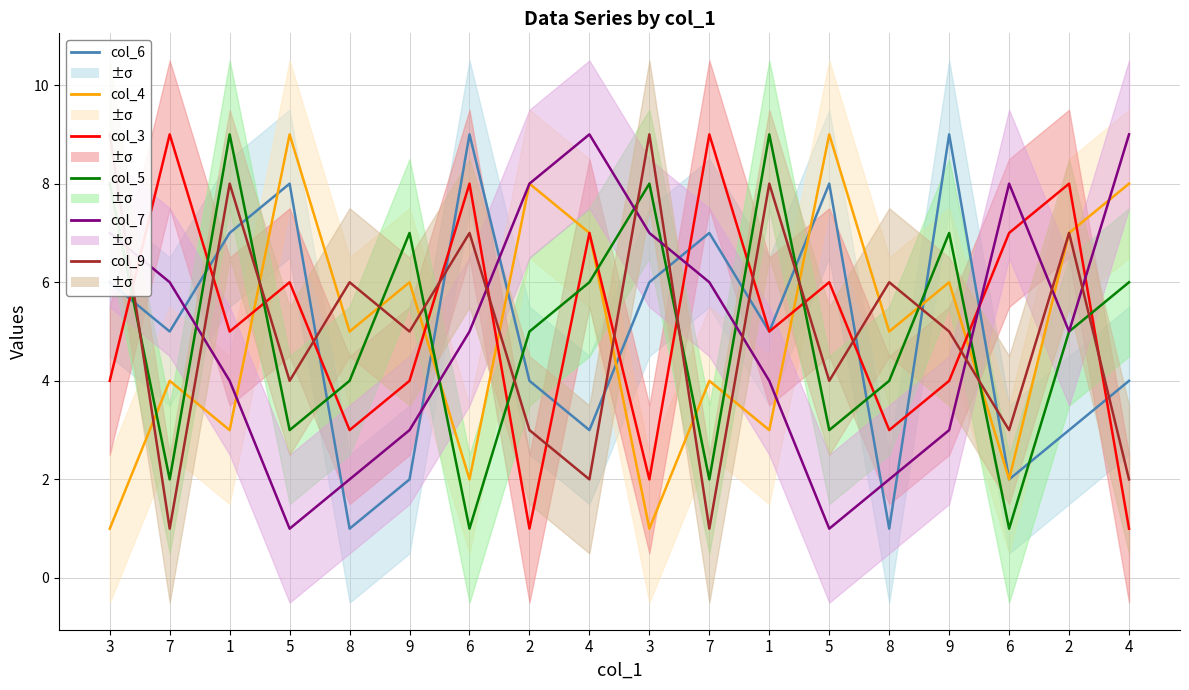

Read the col_7 value at 9.

3